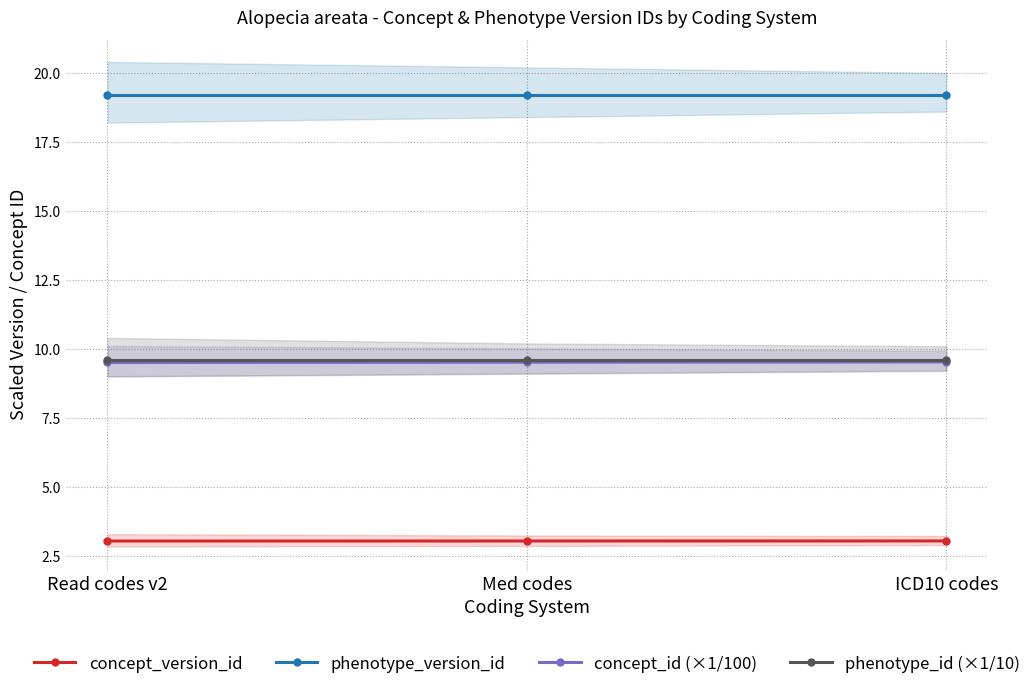

What is the label of the 1st point from the right?

ICD10 codes